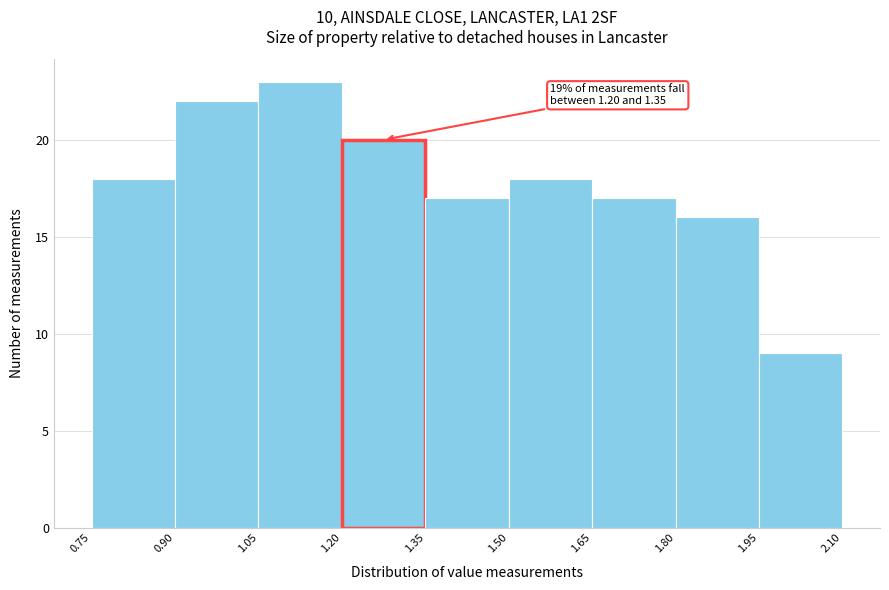

Over which range of the x-axis is the bar tallest?

1.05 to 1.20